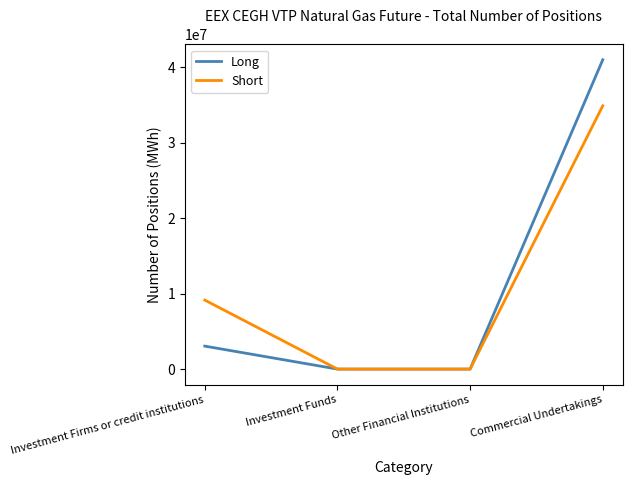

How many series are shown in this chart?

2